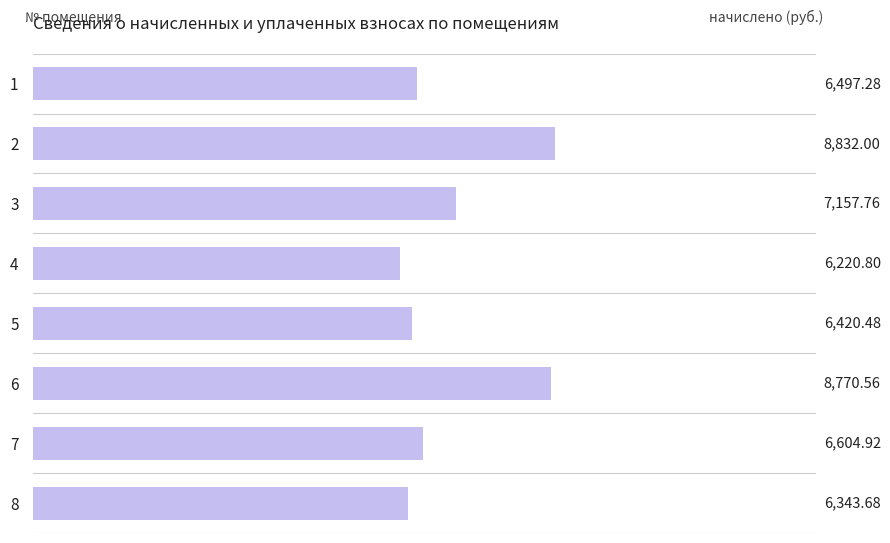

Which label corresponds to the smallest value in the chart?

4